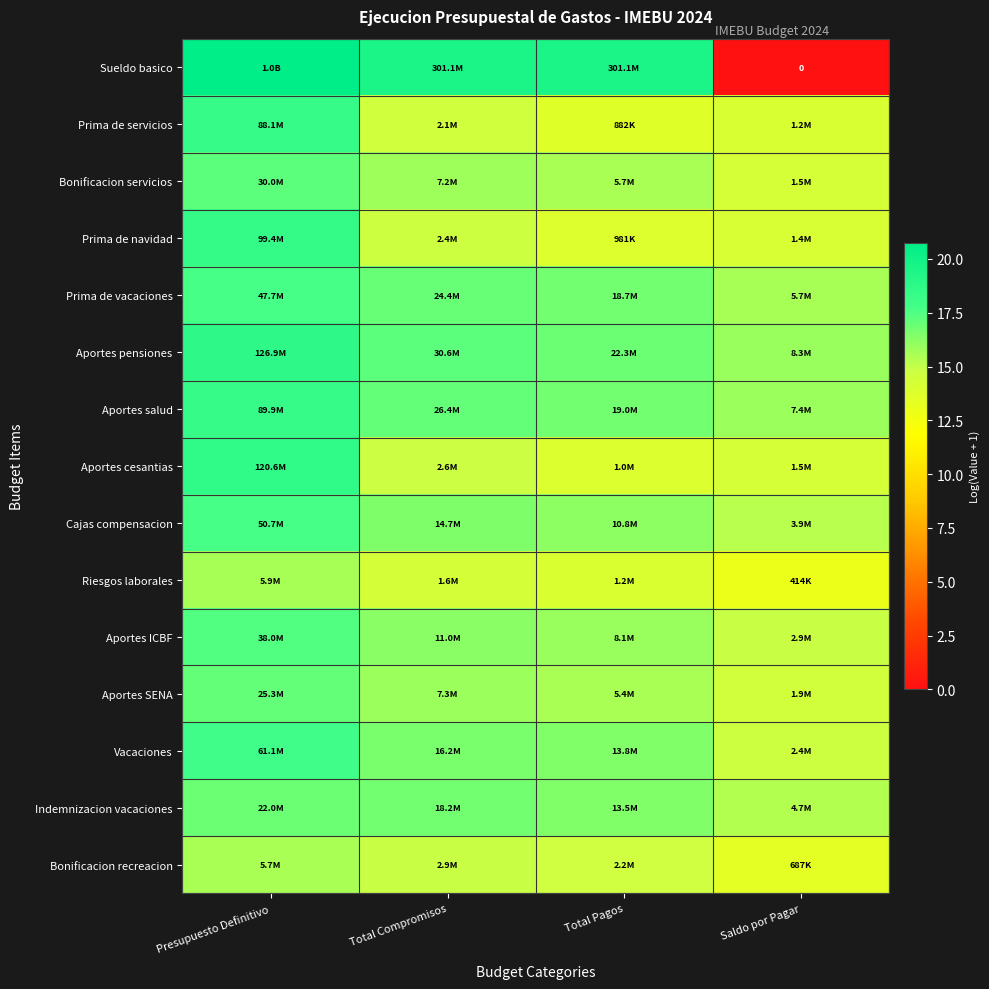

How many series are shown in this chart?

15